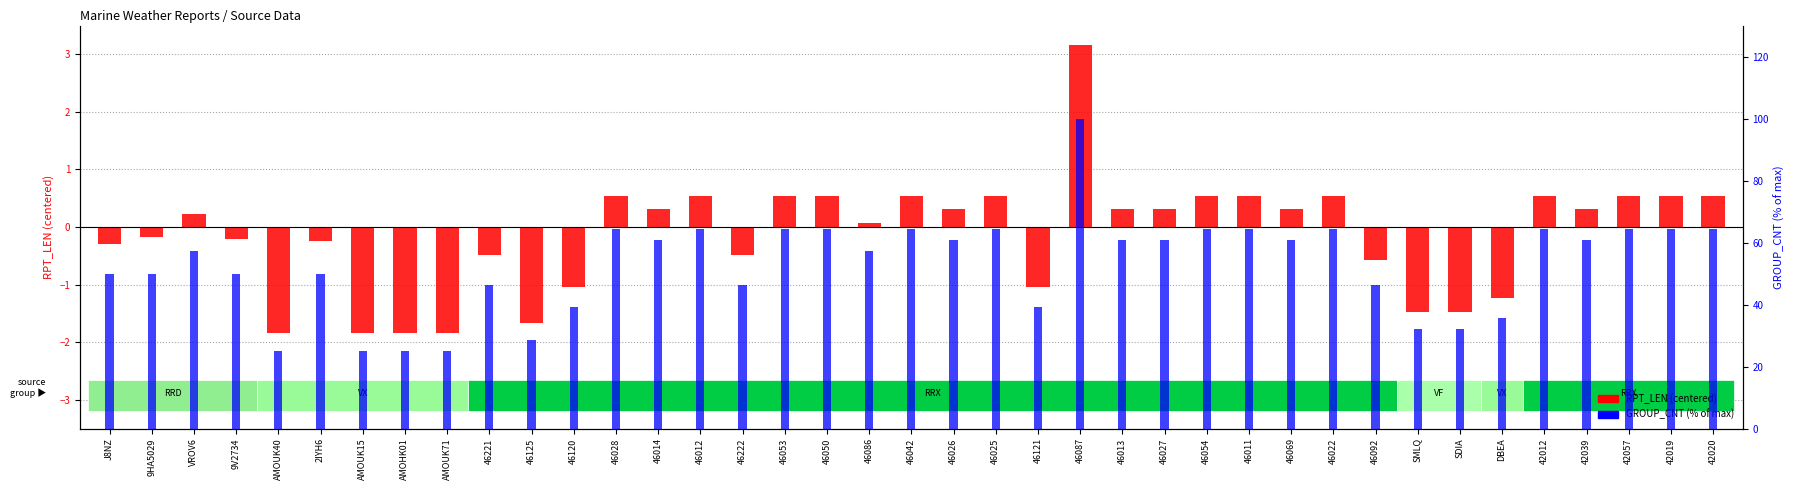

At which label does GROUP_CNT (% of max) first exceed 60?

46028